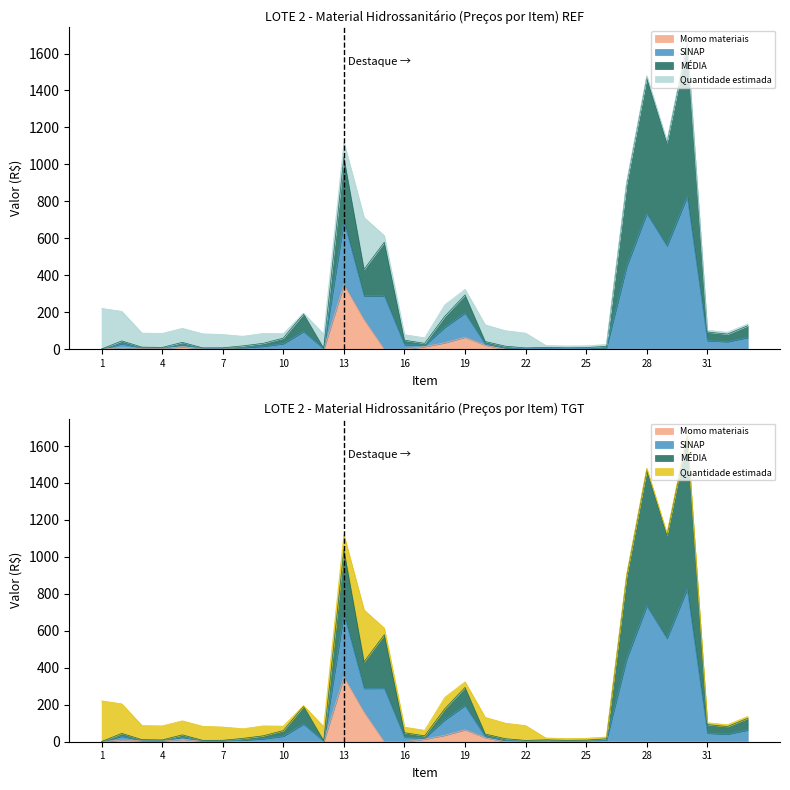

True or false: SINAP and MÉDIA cross at least once.

False